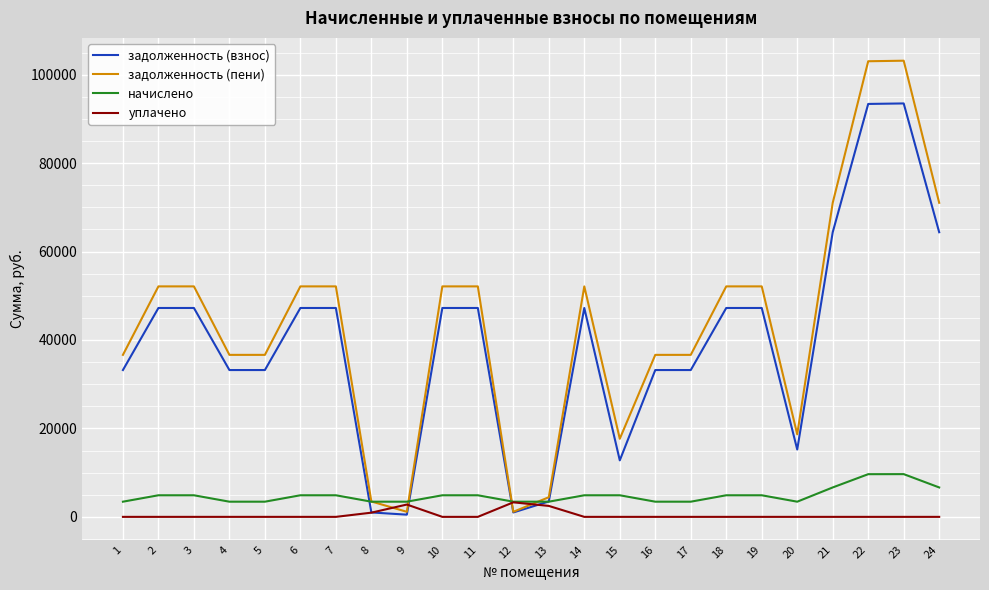

How many times do задолженность (пени) and уплачено cross each other?

4